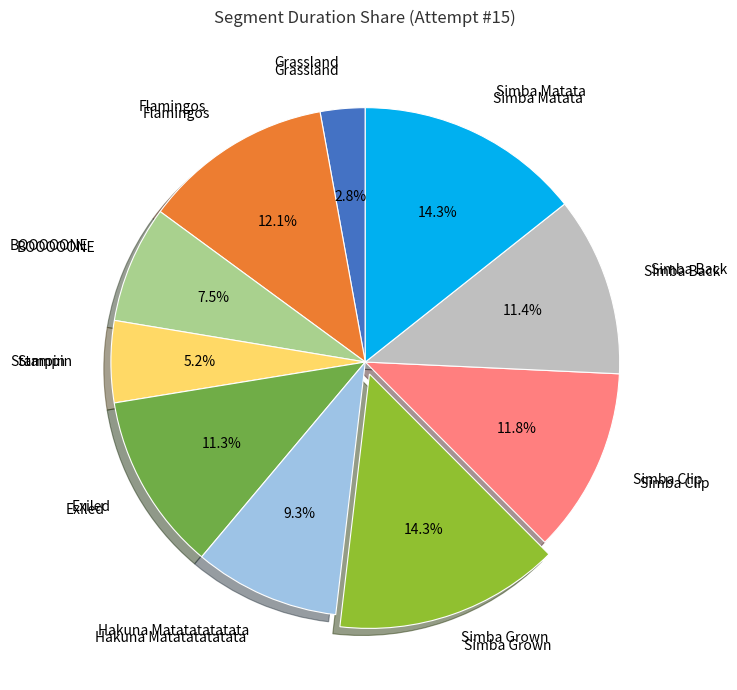

Is there any slice that represents more than half of the pie?

No